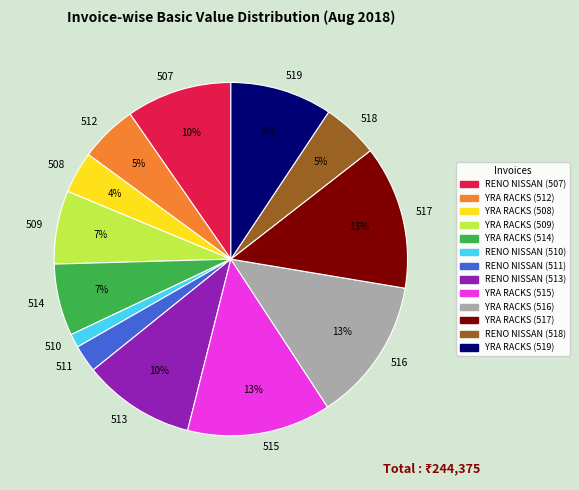

Between 514 and 507, which is larger?

507